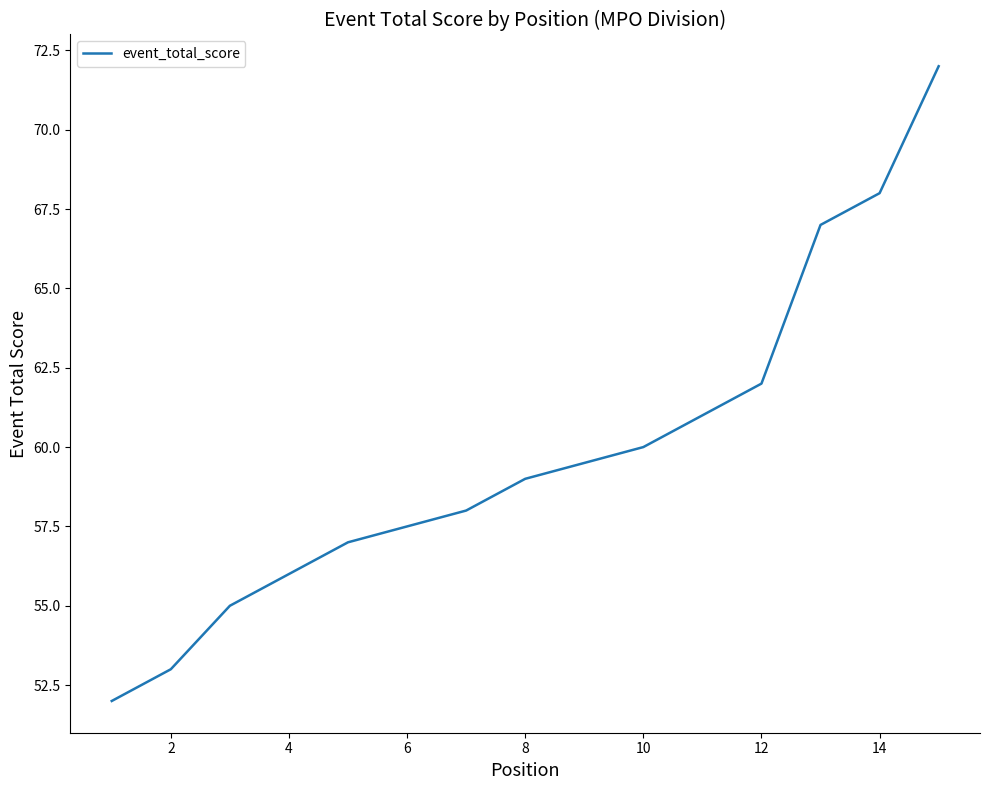

Which has a higher value, 12 or 11?

12